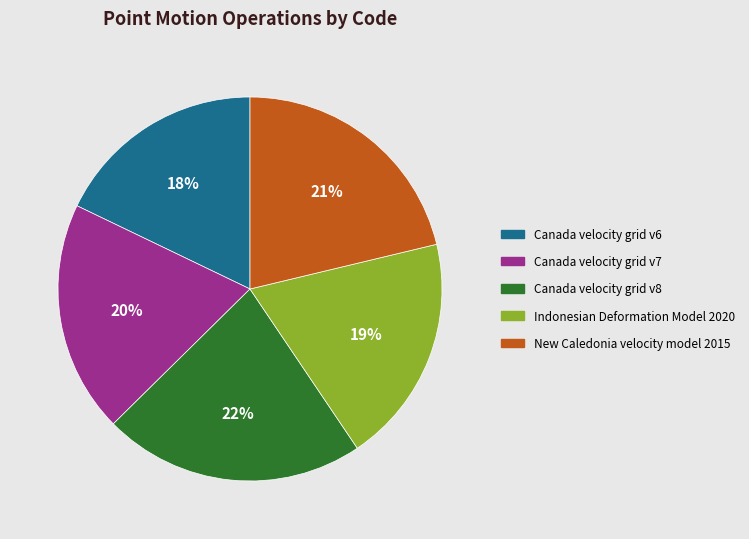

The Canada velocity grid v7 slice represents 20% of the pie. True or false?

True